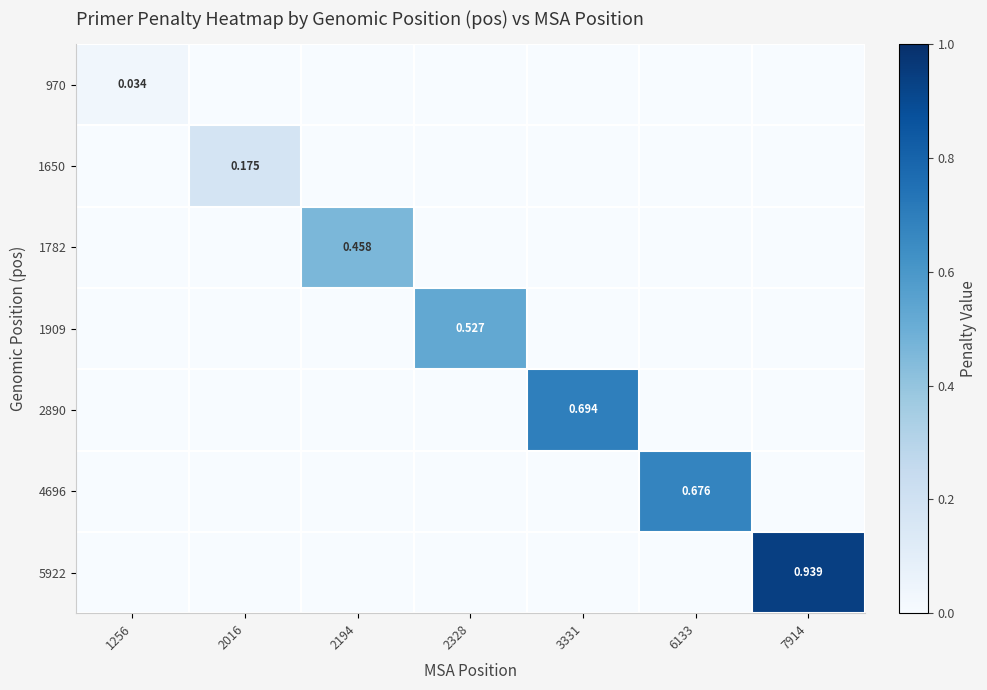

At how many categories does at least one series exceed 0?

7